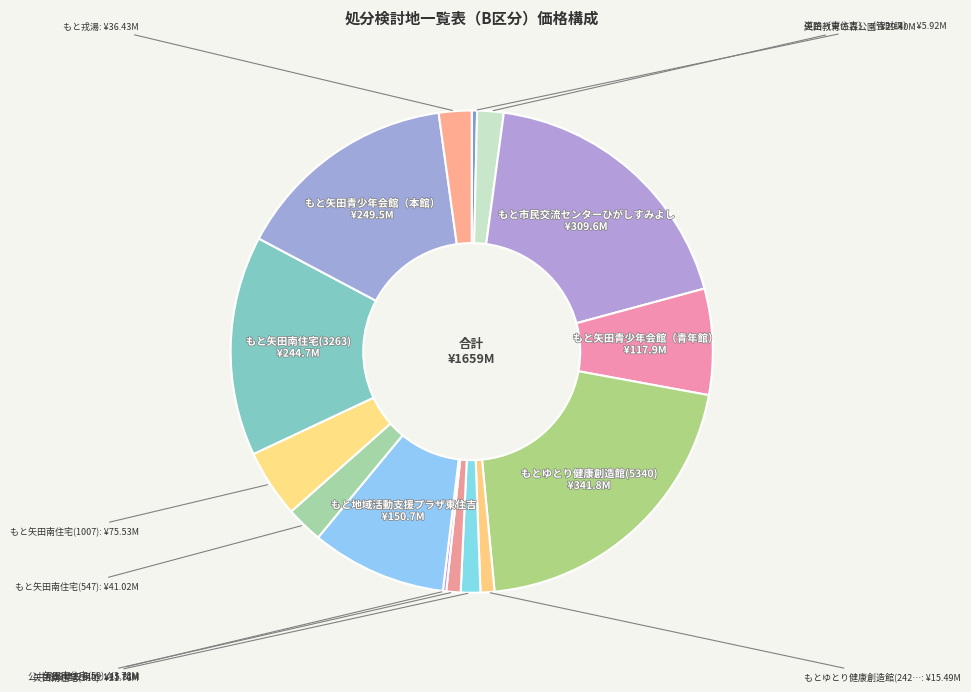

Which category has the smallest portion of the pie?

矢田南住宅(59)